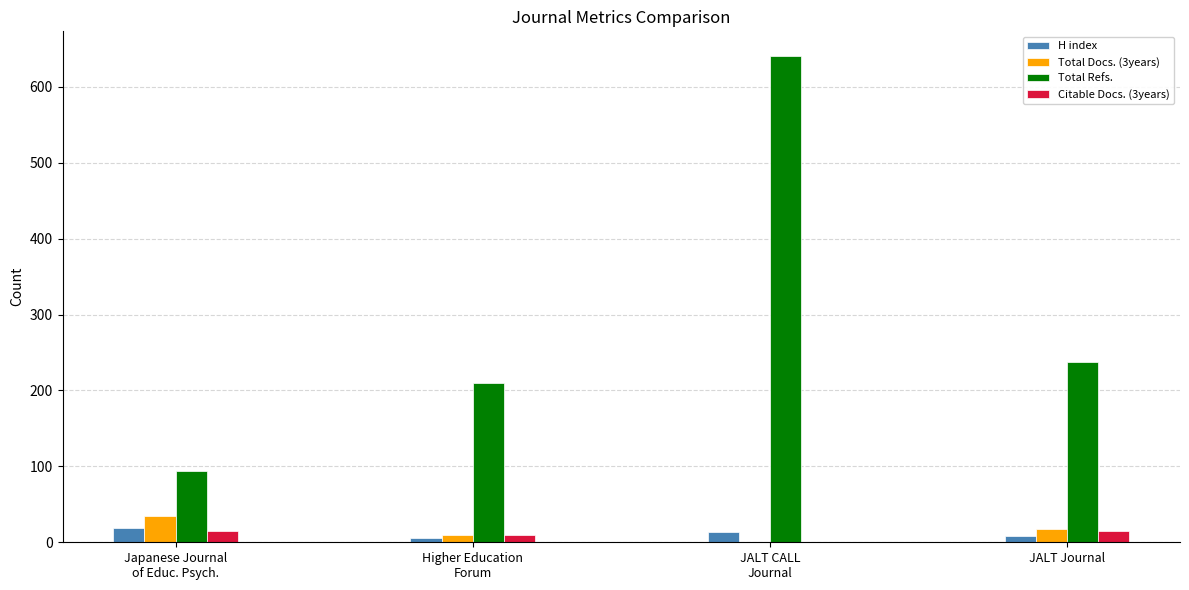

How many groups of bars are there?

4